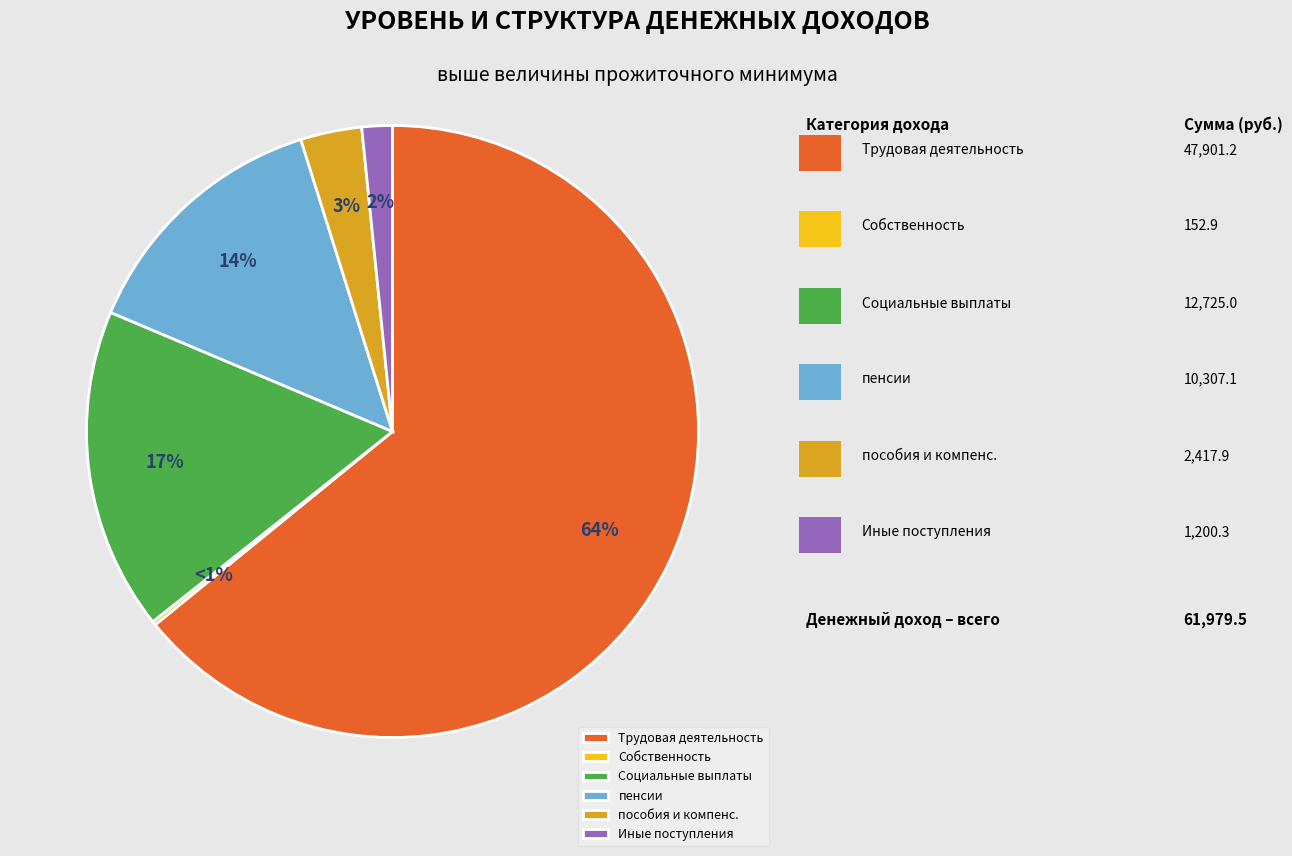

Is Доход от трудовой деятельности the majority of the pie?

Yes